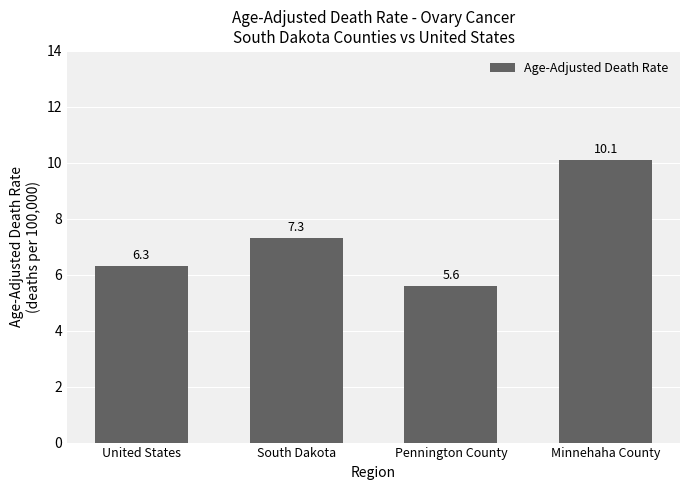

What is the maximum value shown in the chart?

10.1